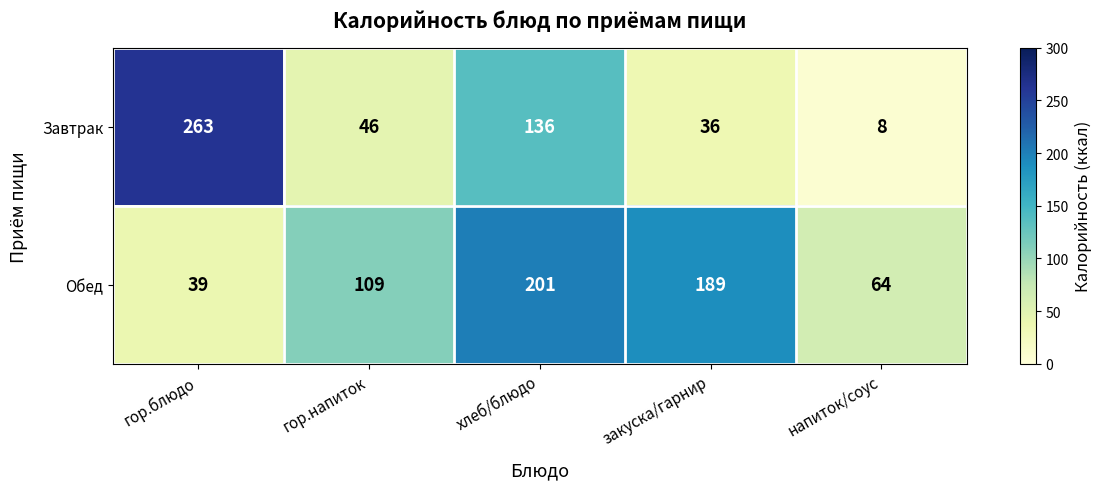

How many data points does each series have?

5